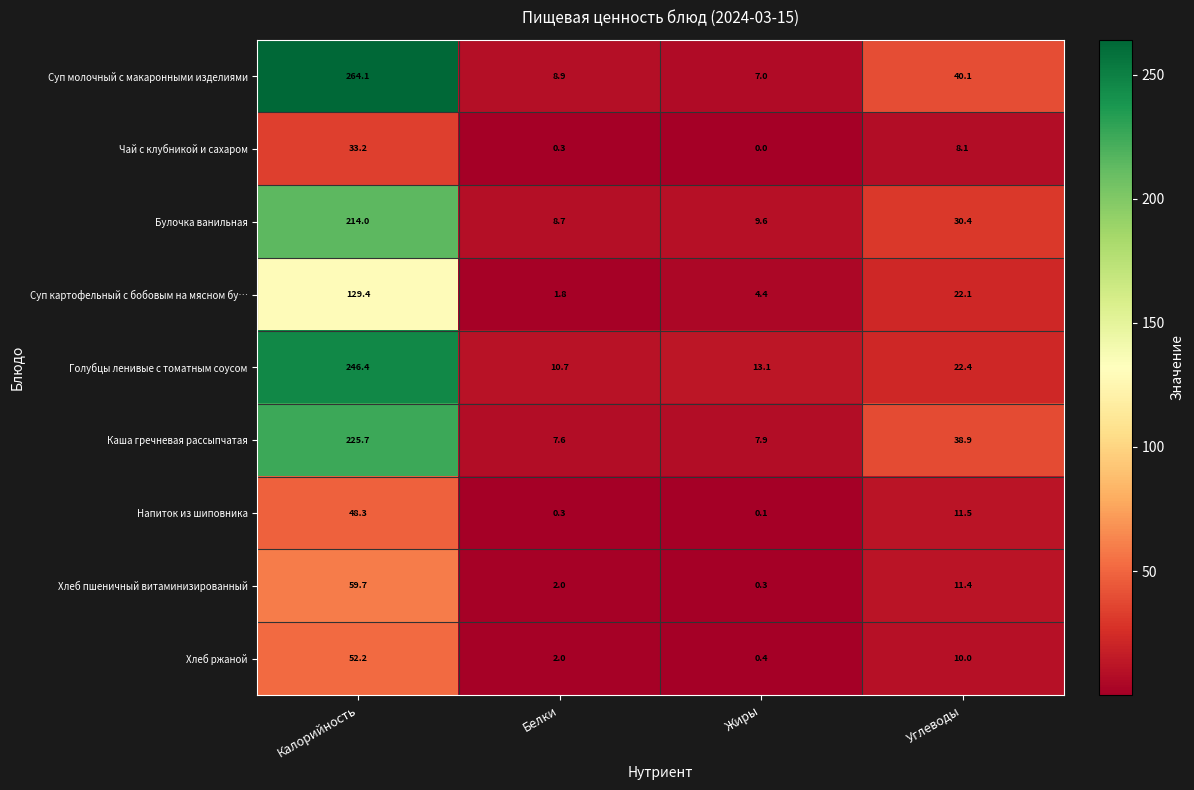

What value does the Голубцы ленивые с томатным соусом series have at Жиры?

13.1